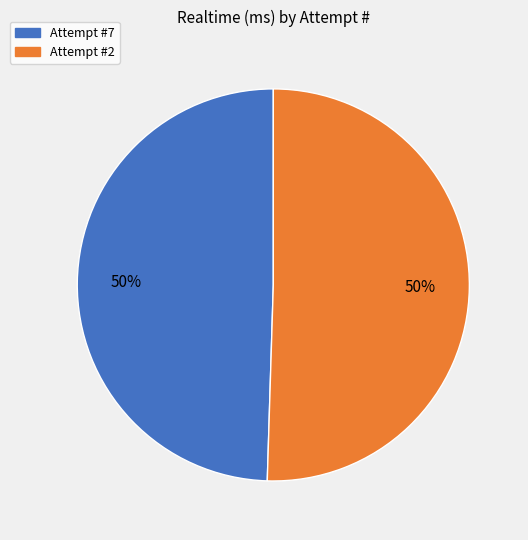

To the nearest percent, what portion does Attempt #2 represent?

50%